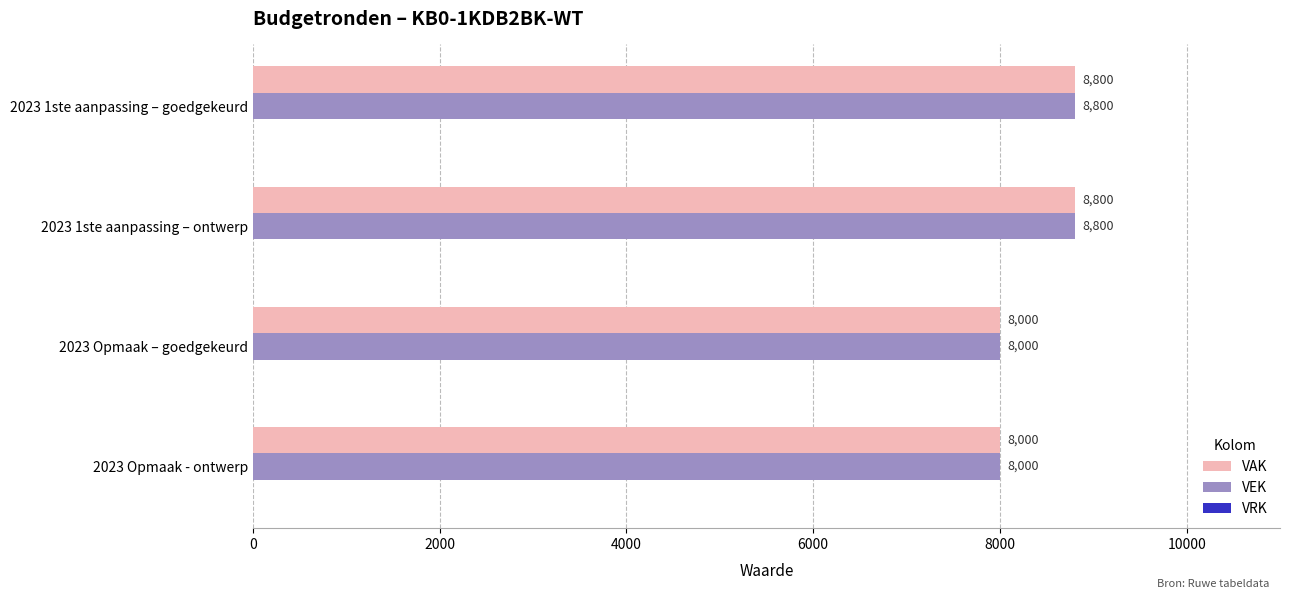

The VAK series shows 11875 at 2023 Opmaak – goedgekeurd. True or false?

False